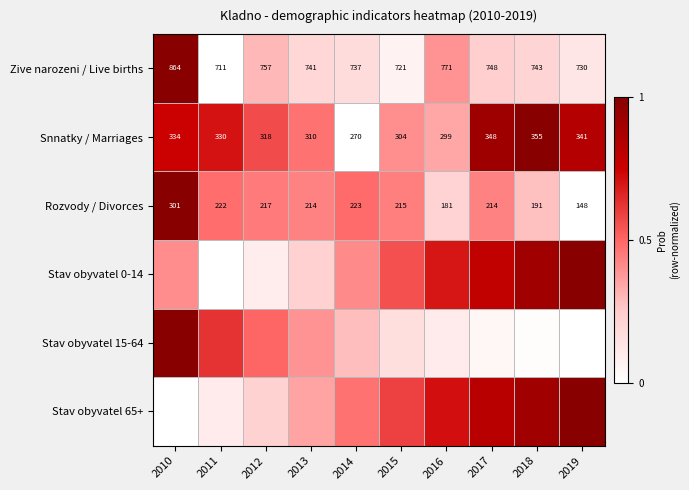

What is the average value of the Stav obyvatel 15-64 series?

0.3